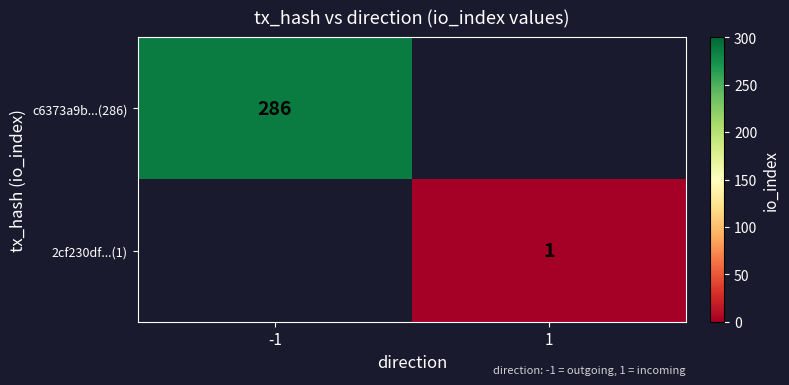

The c6373a9b...(286) series shows 286 at -1. True or false?

True